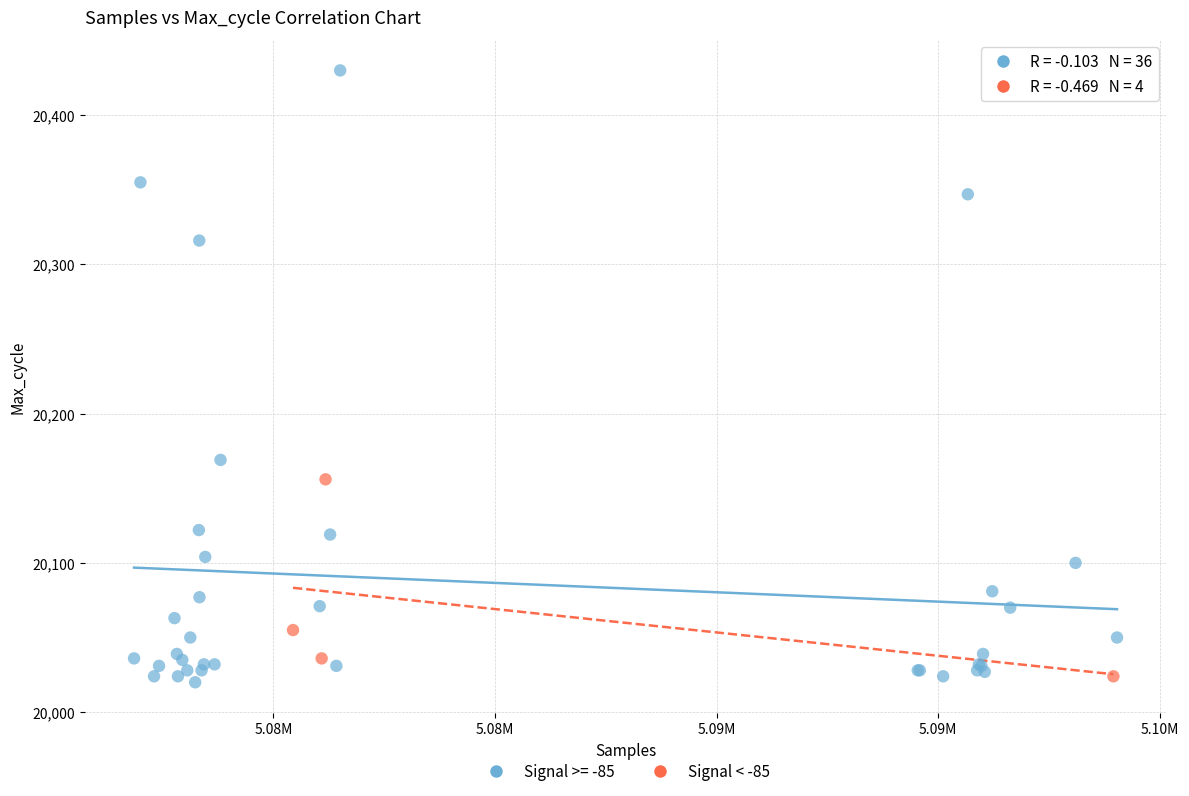

Which series has the widest spread of Y values?

Signal >= -85